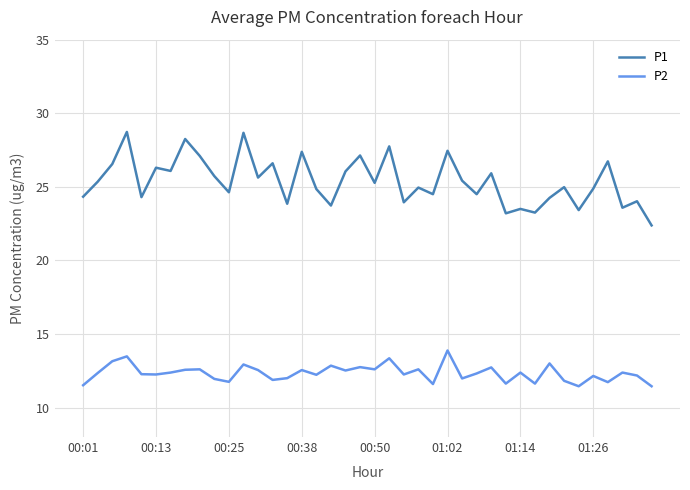

True or false: P1 and P2 cross at least once.

False